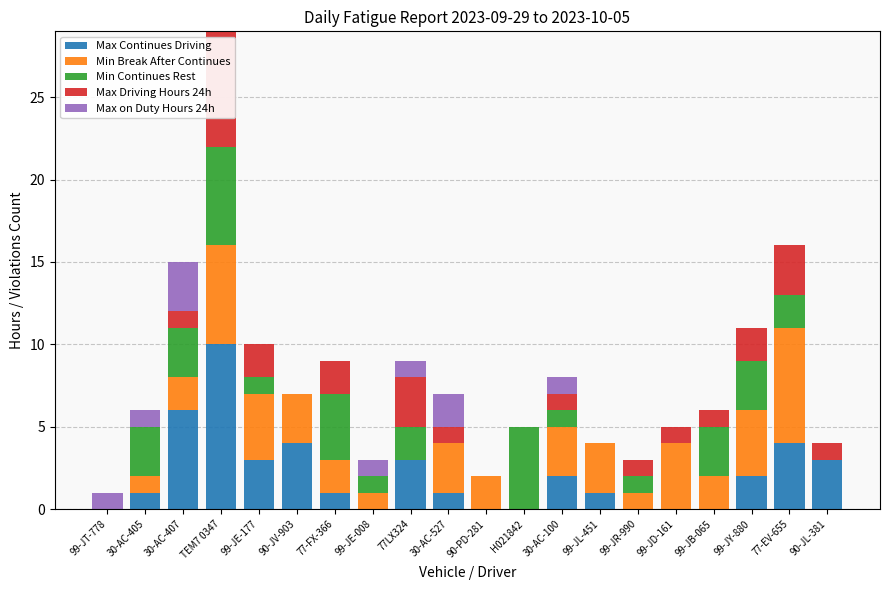

Which category has the highest value in the Max Continues Driving series?

TEM7 0347